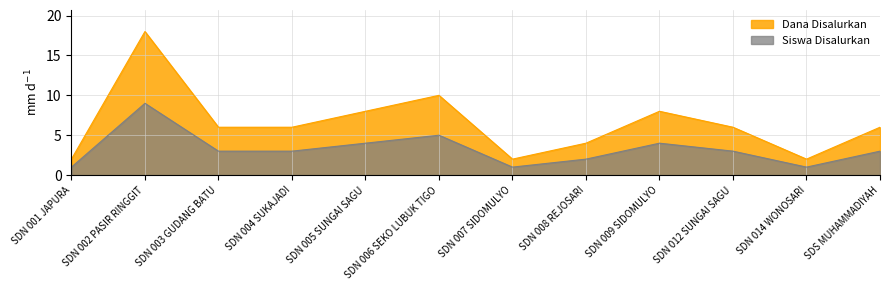

Reading left to right, what are all the values shown in this chart?

Siswa Disalurkan: SDN 001 JAPURA=1	SDN 002 PASIR RINGGIT=9	SDN 003 GUDANG BATU=3	SDN 004 SUKAJADI=3	SDN 005 SUNGAI SAGU=4	SDN 006 SEKO LUBUK TIGO=5	SDN 007 SIDOMULYO=1	SDN 008 REJOSARI=2	SDN 009 SIDOMULYO=4	SDN 012 SUNGAI SAGU=3	SDN 014 WONOSARI=1	SDS MUHAMMADIYAH=3
Dana Disalurkan: SDN 001 JAPURA=2	SDN 002 PASIR RINGGIT=18	SDN 003 GUDANG BATU=6	SDN 004 SUKAJADI=6	SDN 005 SUNGAI SAGU=8	SDN 006 SEKO LUBUK TIGO=10	SDN 007 SIDOMULYO=2	SDN 008 REJOSARI=4	SDN 009 SIDOMULYO=8	SDN 012 SUNGAI SAGU=6	SDN 014 WONOSARI=2	SDS MUHAMMADIYAH=6